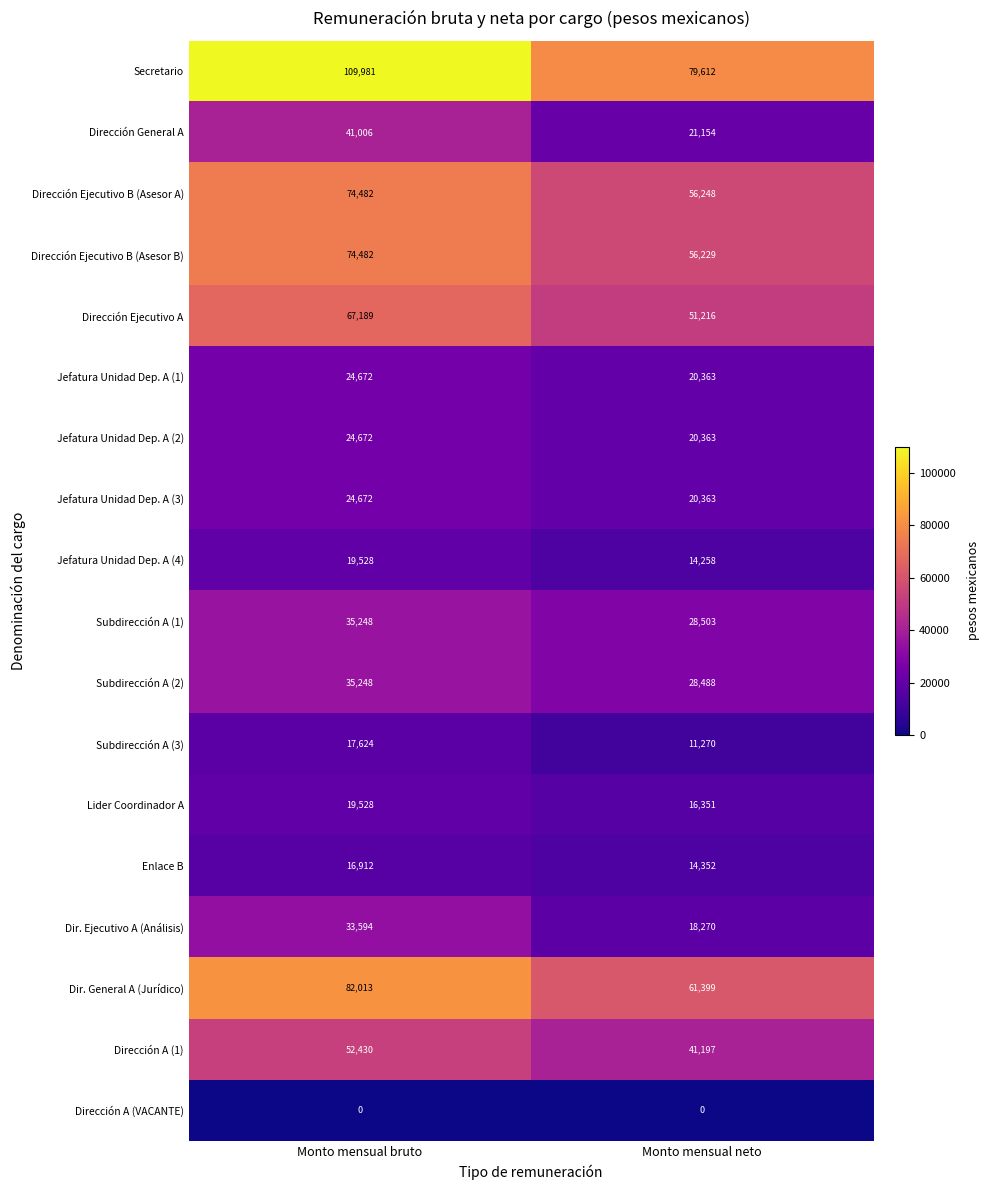

What is the approximate value of Jefatura Unidad Dep. A (1) at Monto mensual neto, to the nearest 50?

20350